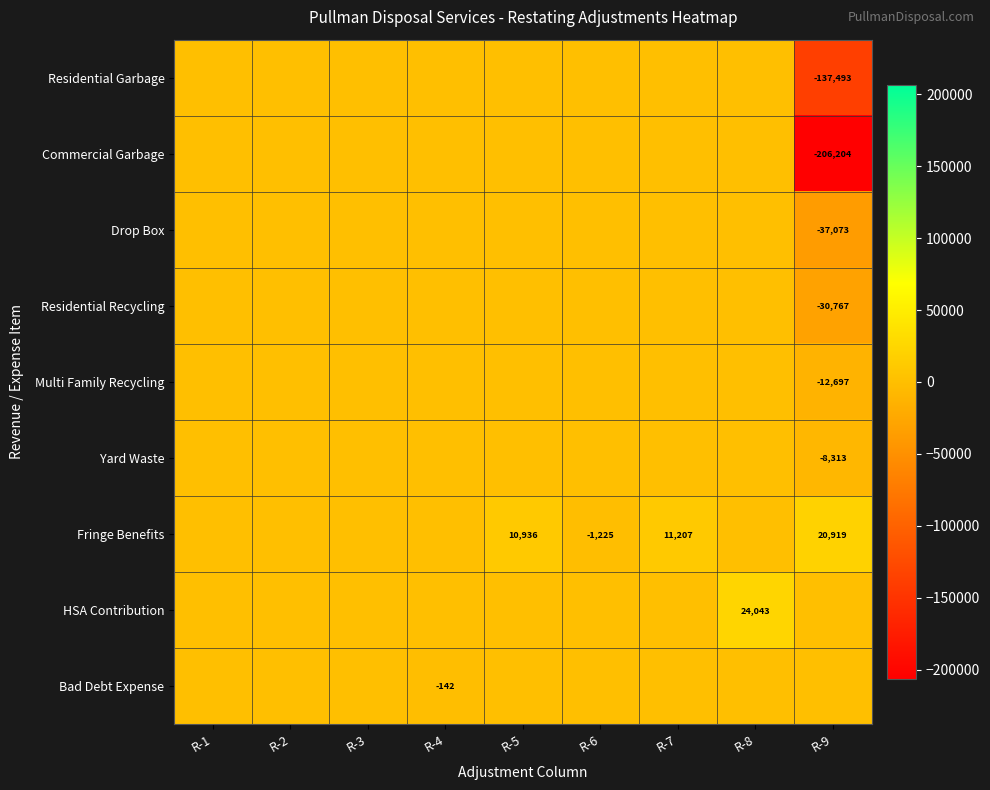

At how many categories does at least one series exceed -74016?

9